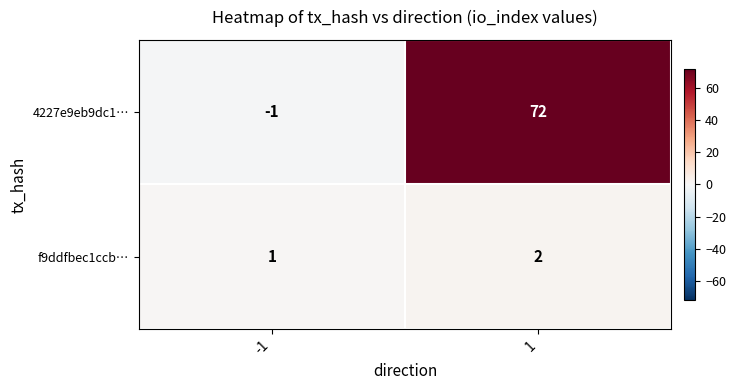

Count the number of categories in the chart.

2